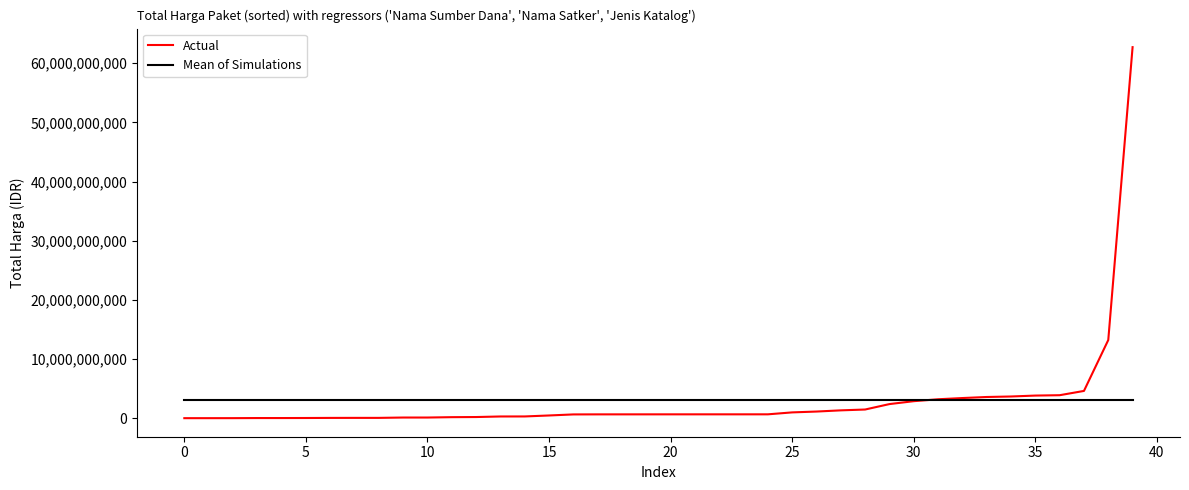

Where do Actual and Mean of Simulations first cross each other?

30 and 31